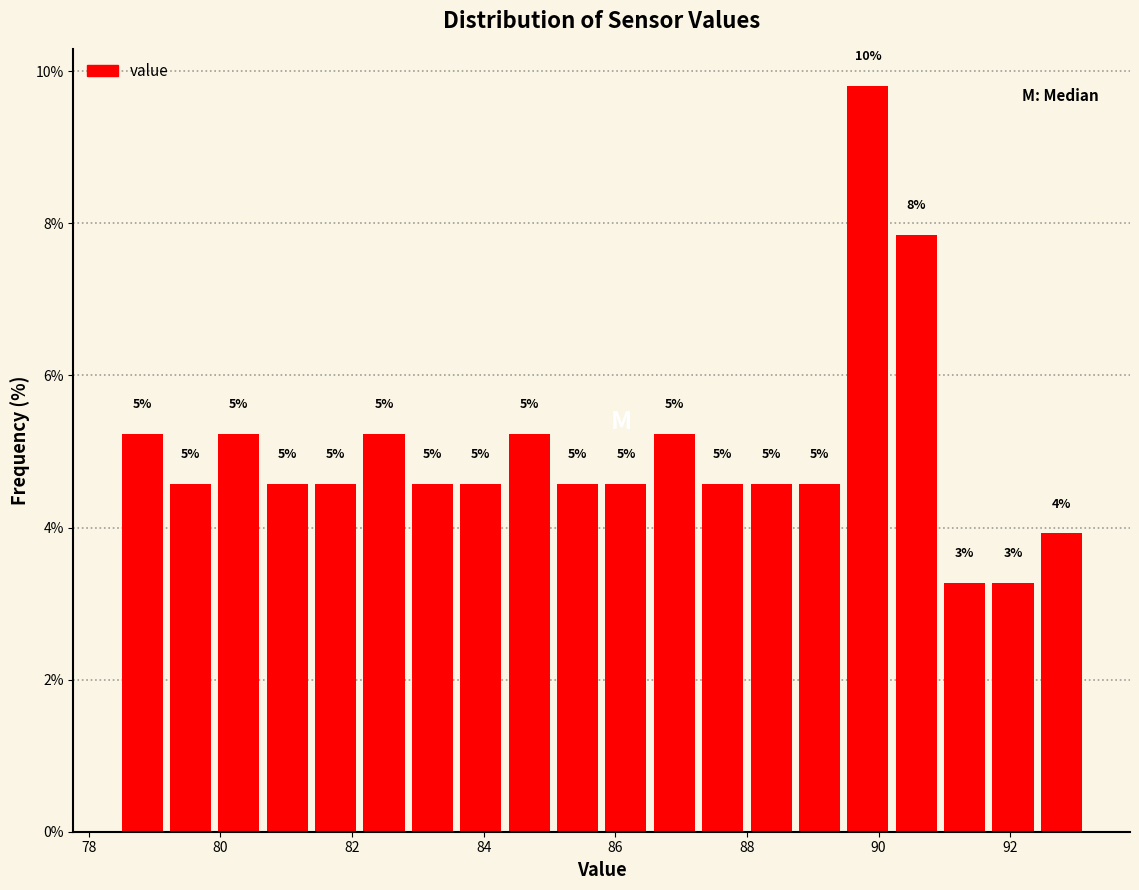

Read against the x-axis, roughly where is the centre of the tallest bar?

89.8